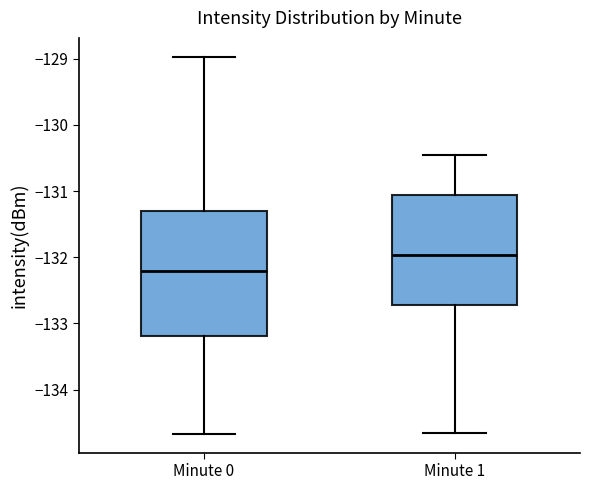

Which box has the lowest median line?

Minute 0